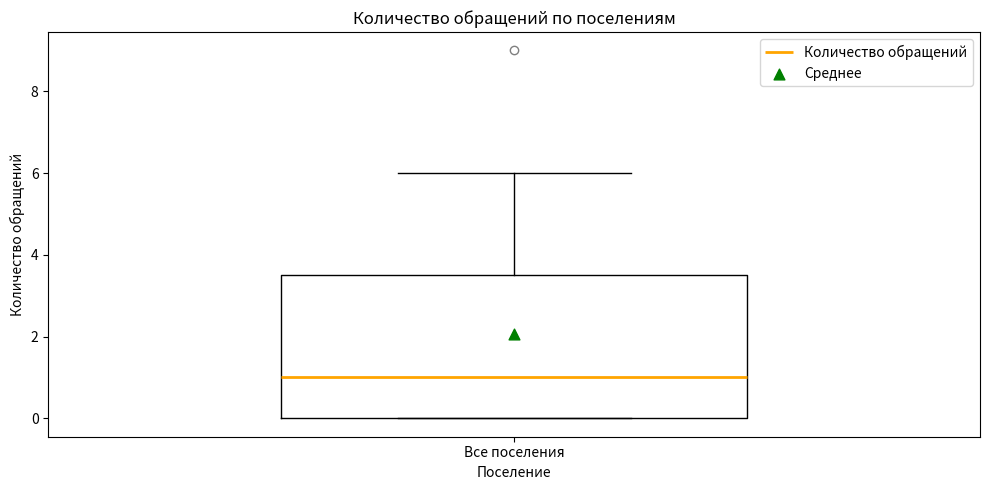

Read this box plot against the y-axis: the position of the median line, the range covered by the box, and the ends of both whiskers. The values are not printed on the chart, so give them approximately, as read against the axis.

median 1.0, box 0.0 to 3.6, whiskers 0.0 to 6.0